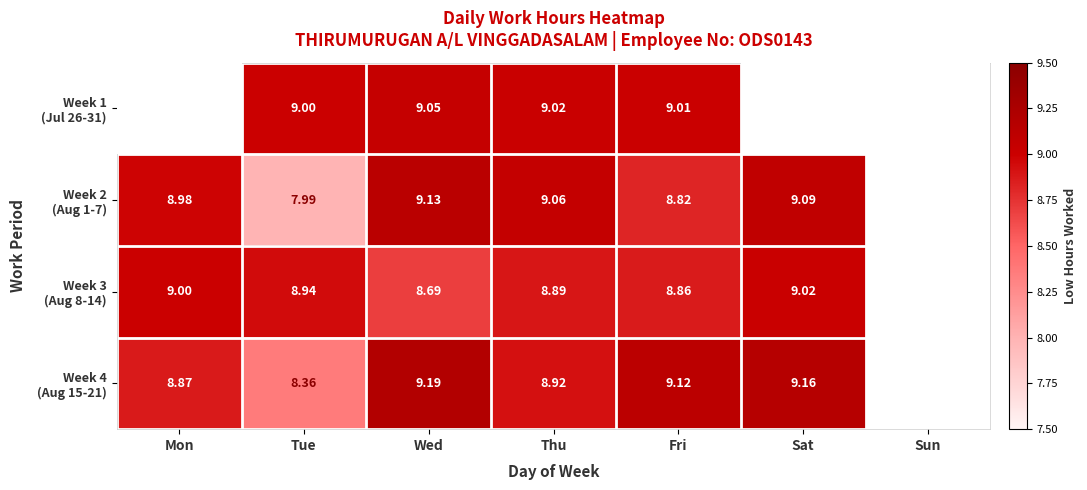

Is it true that Week 1 (Jul 26-31) equals 9.0 at Thu?

True